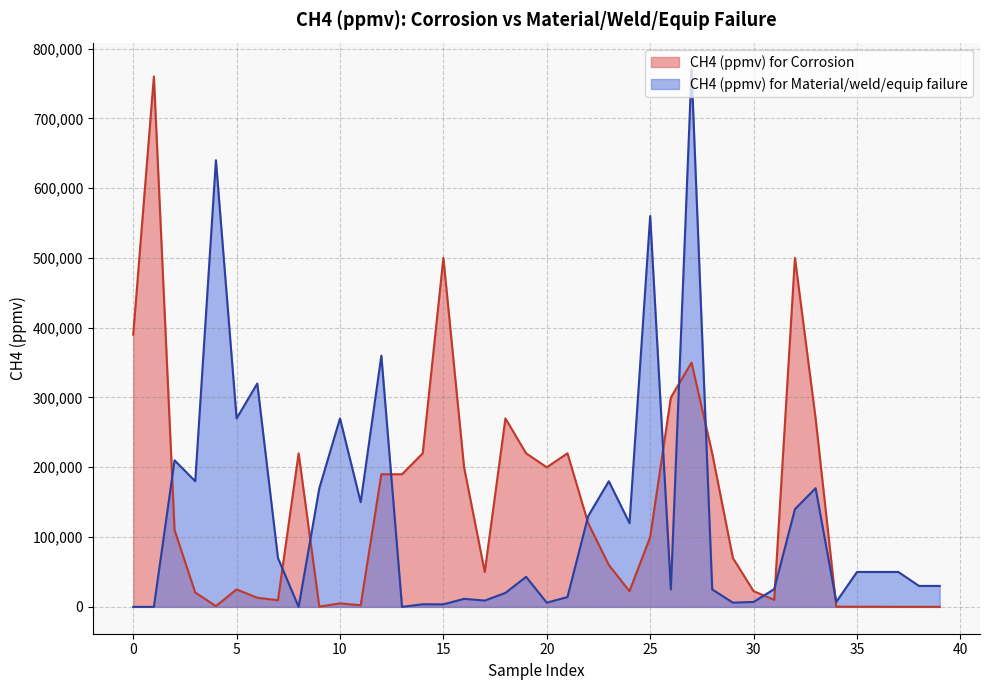

How many interior local valleys does the CH4 (ppmv) for Material/weld/equip failure series have?

12